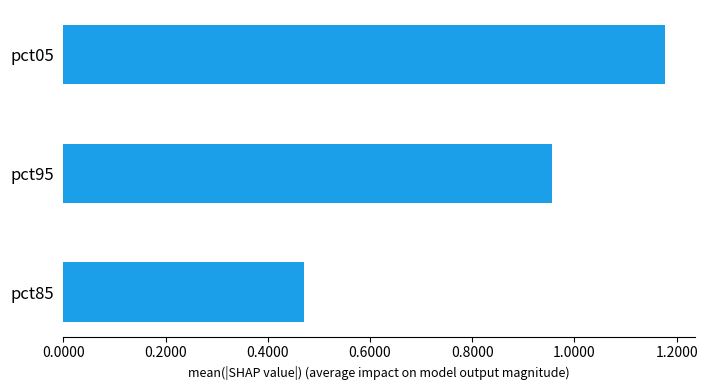

Which category has the lowest value across all series?

pct85